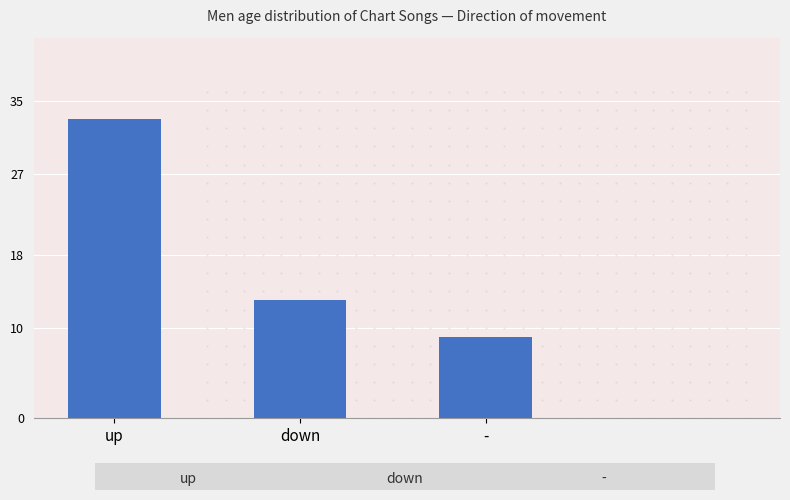

True or false: the data shows 13 at down.

True